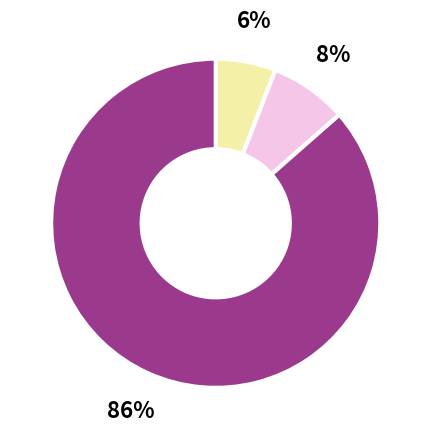

To the nearest percent, what is the average slice percentage?

33%